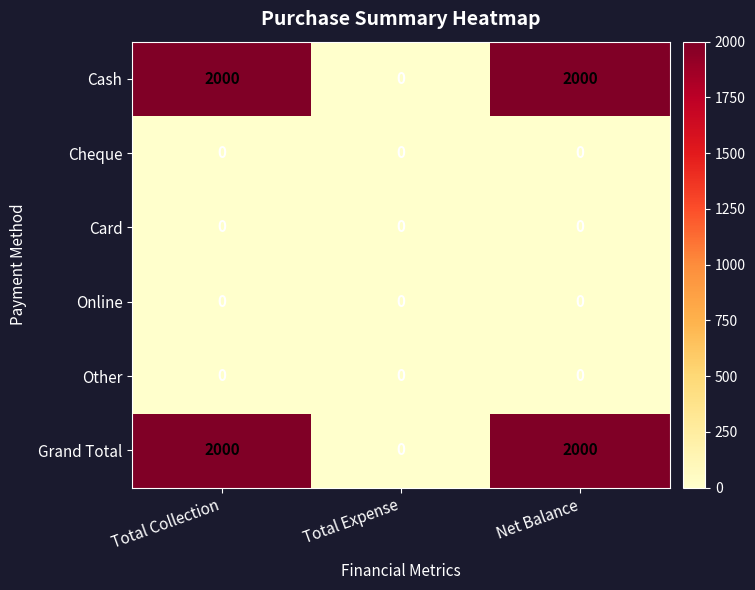

Is it true that Online equals 0 at Total Expense?

True